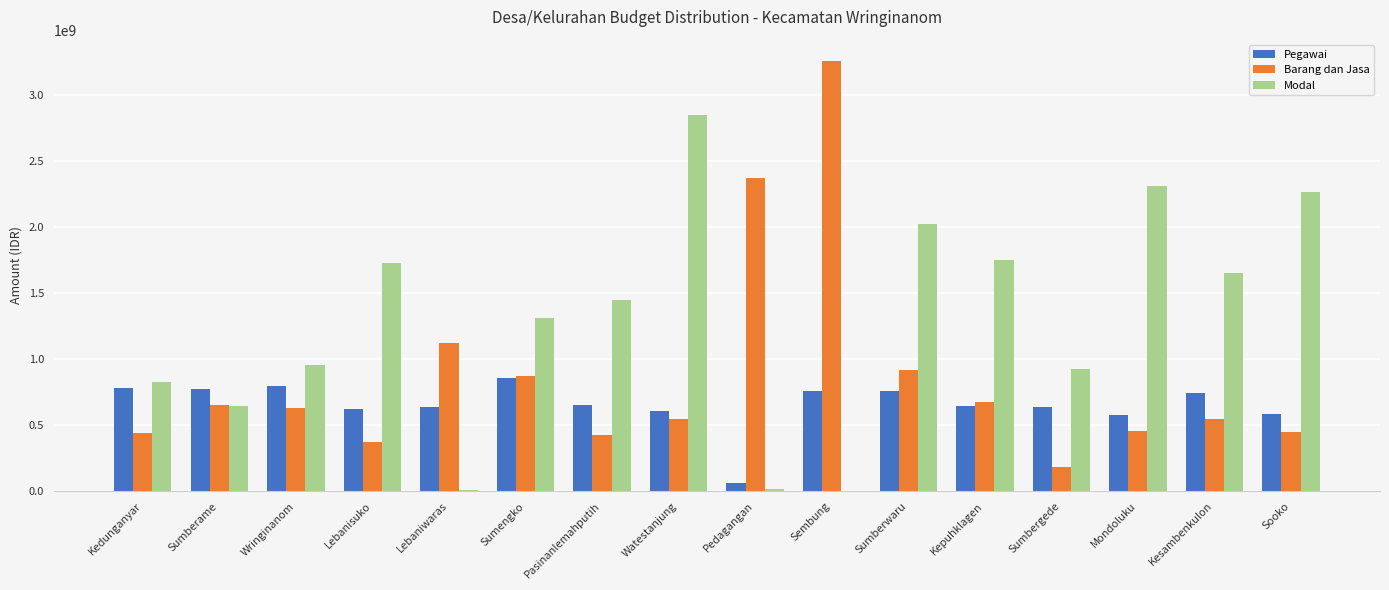

What is the total value across all series at Watestanjung?

4002366414